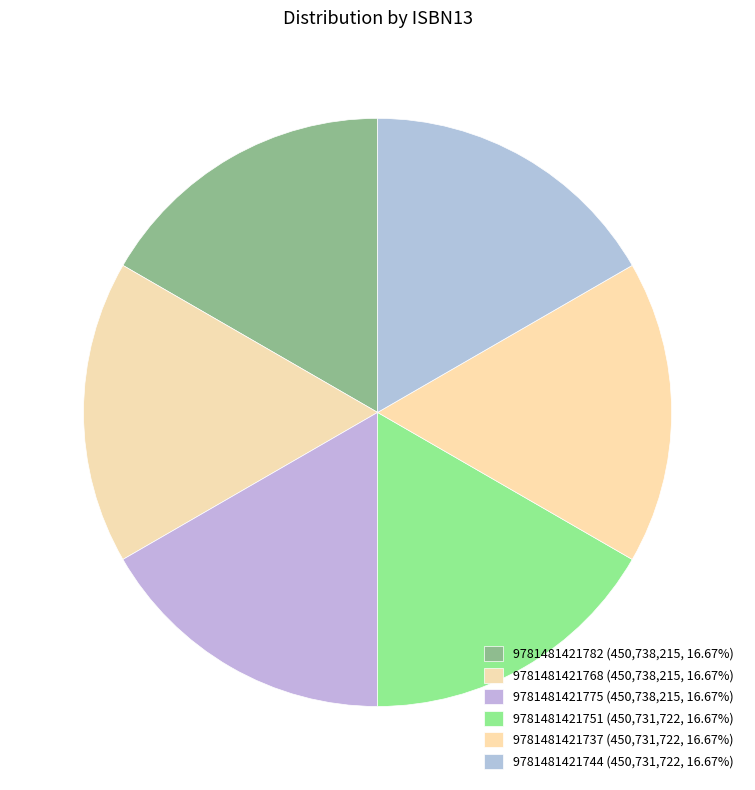

What portion of the pie excludes 9781481421744?

83.3%